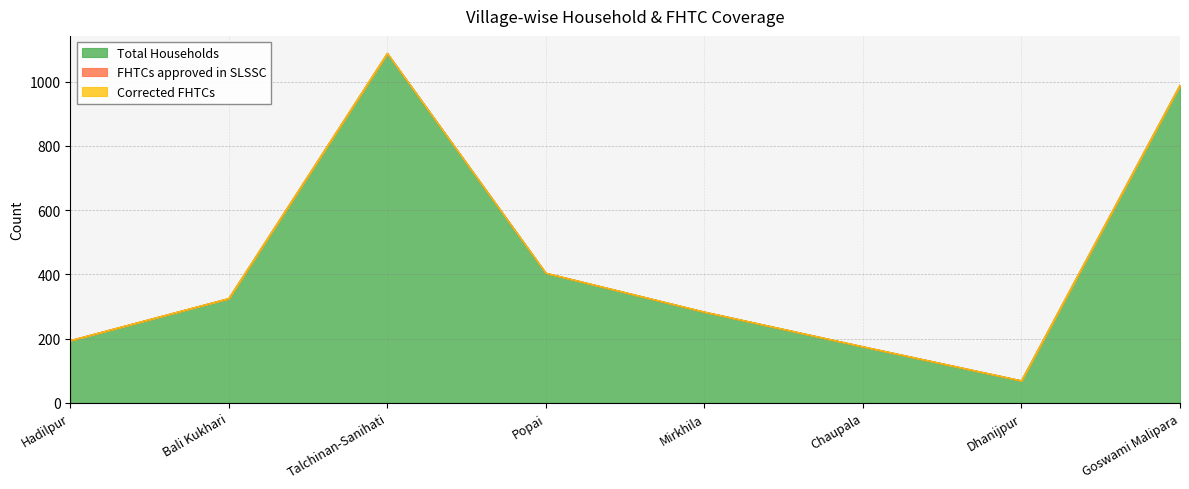

Reading left to right, what are all the values shown in this chart?

Total Households: 194	325	1088	404	283	175	69	989
FHTCs approved in SLSSC: 0	0	0	0	0	0	0	0
Corrected FHTCs: 0	0	0	0	0	0	0	0